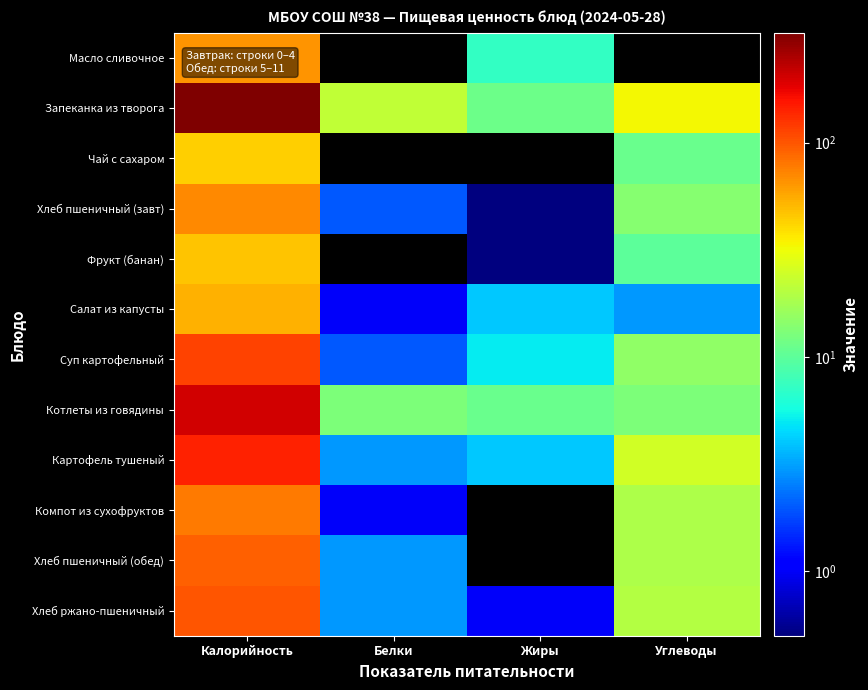

Which series has the largest total across all categories?

Запеканка из творога